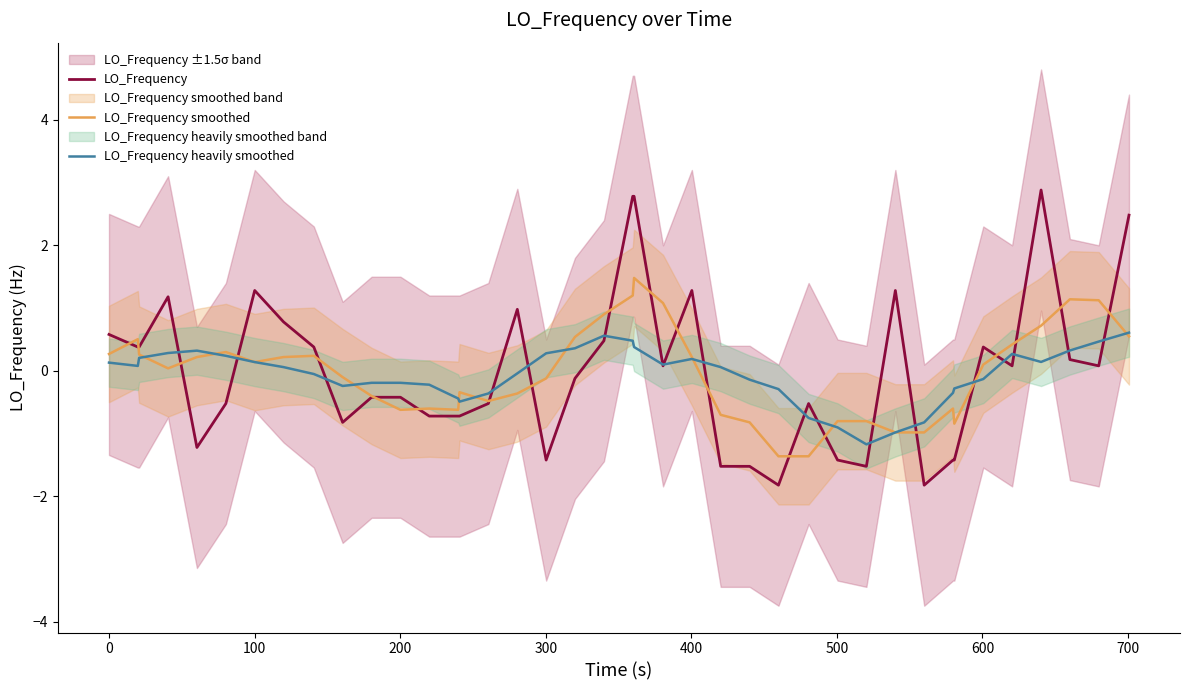

What is the lowest value of the LO_Frequency series?

-1.8